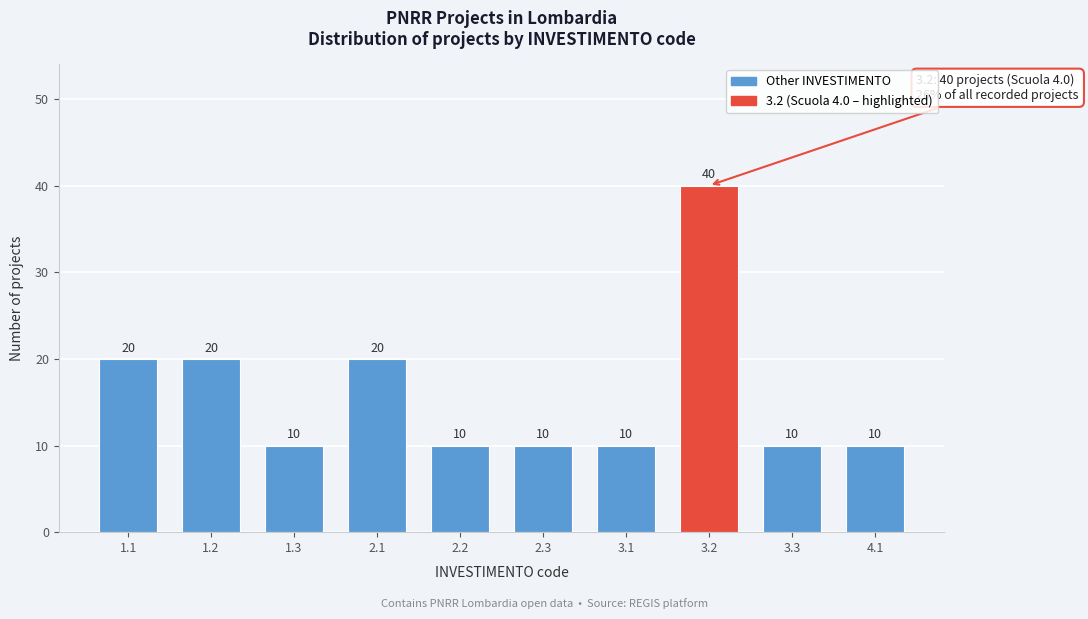

Reading left to right, extract all data points from this chart.

20	20	10	20	10	10	10	40	10	10